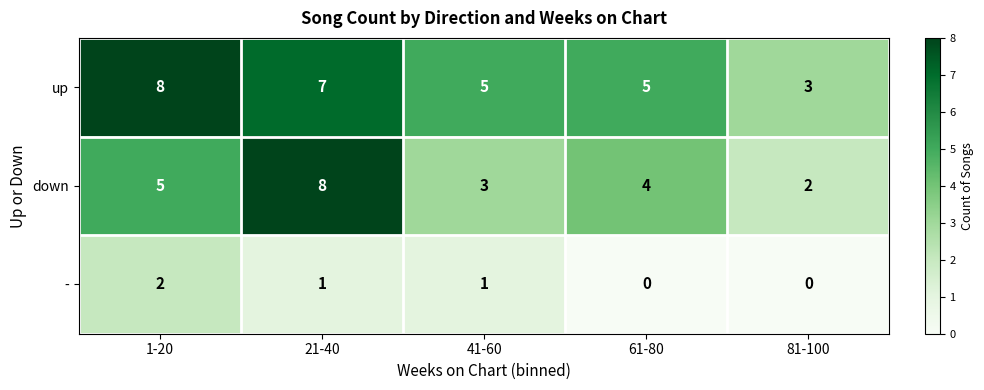

At which label is down closest to 5?

1-20